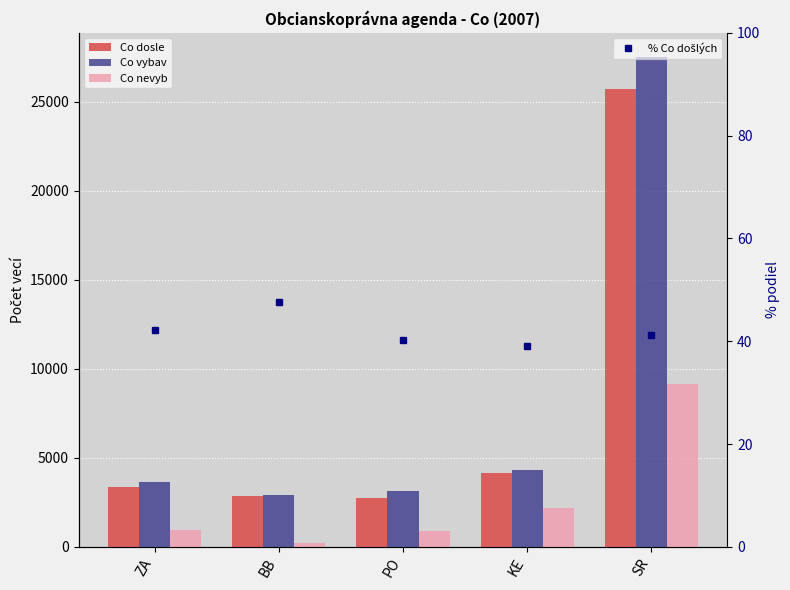

What is the minimum value for % Co došlých?

39.0